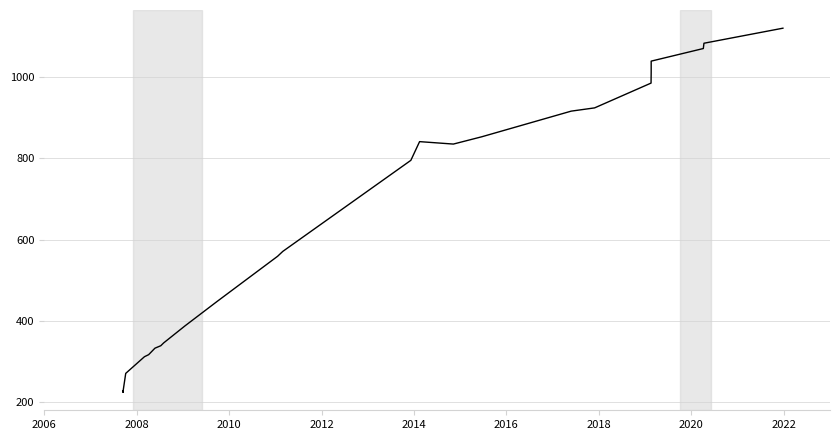

Is it true that the value at 2022 is 478?

False